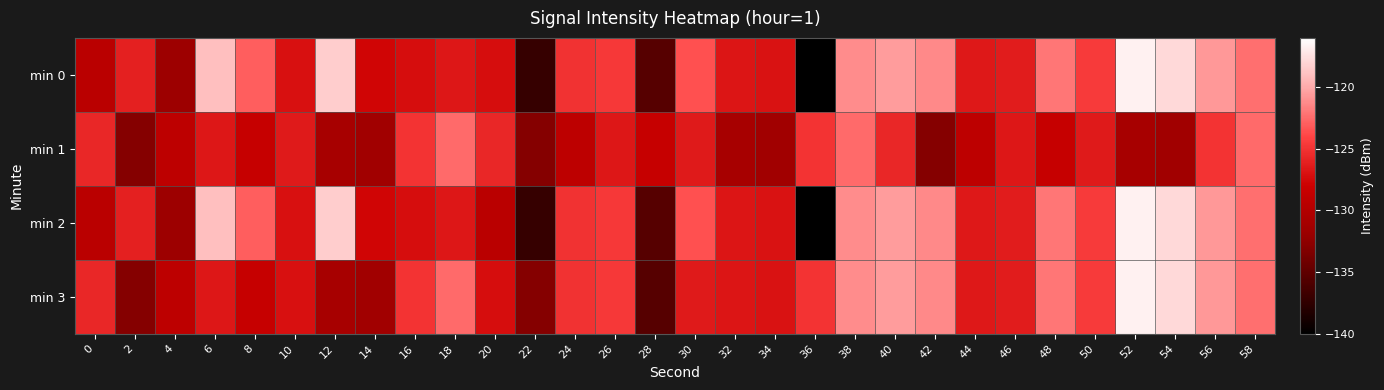

Reading right to left, what are all the values shown in this chart?

min 0: 58=-122.4	56=-120.8	54=-117.8	52=-116.7	50=-124.6	48=-122.0	46=-126.3	44=-126.6	42=-121.3	40=-120.5	38=-121.2	36=-139.9	34=-126.9	32=-126.7	30=-123.6	28=-135.5	26=-124.6	24=-125.0	22=-137.1	20=-127.2	18=-126.7	16=-127.2	14=-127.7	12=-118.4	10=-127.0	8=-123.0	6=-119.1	4=-131.6	2=-126.1	0=-129.4
min 1: 58=-122.5	56=-125.0	54=-131.3	52=-130.8	50=-126.4	48=-128.4	46=-126.6	44=-129.2	42=-133.0	40=-125.7	38=-122.5	36=-125.0	34=-131.3	32=-130.8	30=-126.4	28=-128.4	26=-126.6	24=-129.2	22=-133.0	20=-125.7	18=-122.5	16=-125.0	14=-131.3	12=-130.8	10=-126.4	8=-128.4	6=-126.6	4=-129.2	2=-133.0	0=-125.7
min 2: 58=-122.4	56=-120.8	54=-117.8	52=-116.7	50=-124.6	48=-122.0	46=-126.3	44=-126.6	42=-121.3	40=-120.5	38=-121.2	36=-139.9	34=-126.9	32=-126.7	30=-123.6	28=-135.5	26=-124.6	24=-125.0	22=-137.1	20=-129.4	18=-126.7	16=-127.2	14=-127.7	12=-118.4	10=-127.0	8=-123.0	6=-119.1	4=-131.6	2=-126.1	0=-129.4
min 3: 58=-122.4	56=-120.8	54=-117.8	52=-116.7	50=-124.6	48=-122.0	46=-126.3	44=-126.6	42=-121.3	40=-120.5	38=-121.2	36=-125.0	34=-126.9	32=-126.7	30=-126.4	28=-135.5	26=-124.6	24=-125.0	22=-133.0	20=-127.2	18=-122.5	16=-125.0	14=-131.3	12=-130.8	10=-127.0	8=-128.4	6=-126.6	4=-129.2	2=-133.0	0=-125.7